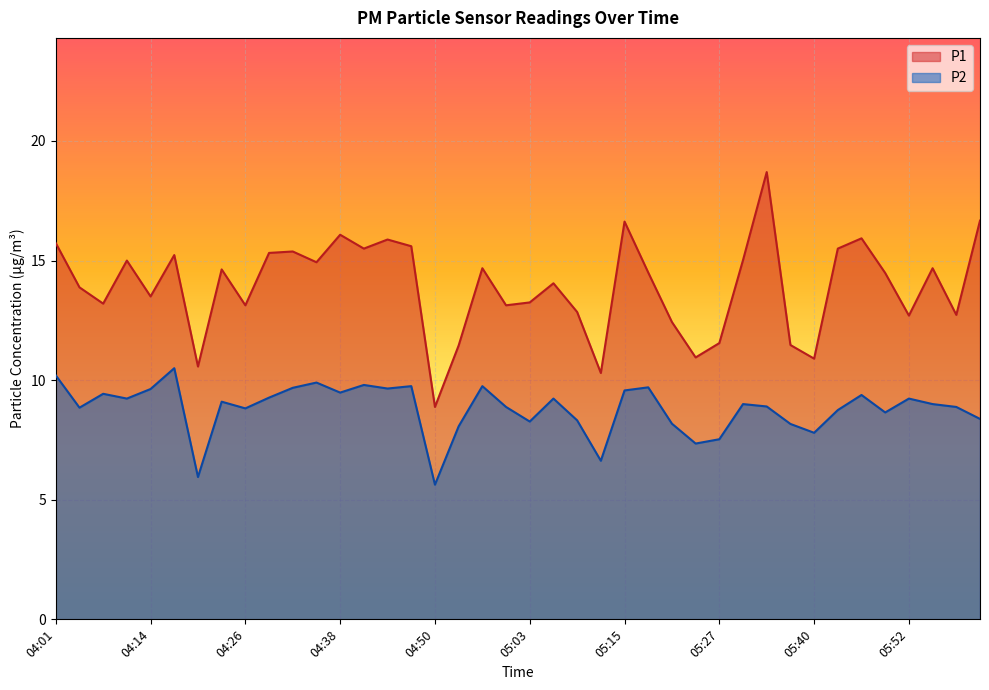

True or false: P1 and P2 cross at least once.

False